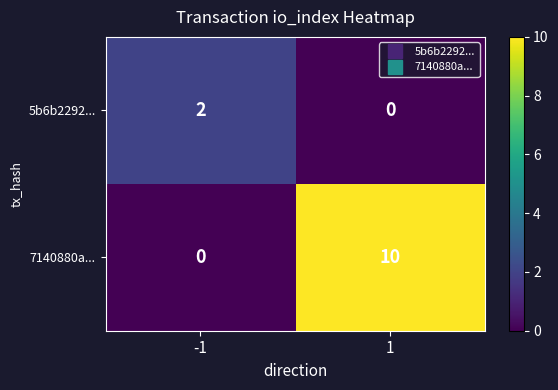

List the series in order of their peak value, highest first.

7140880a..., 5b6b2292...